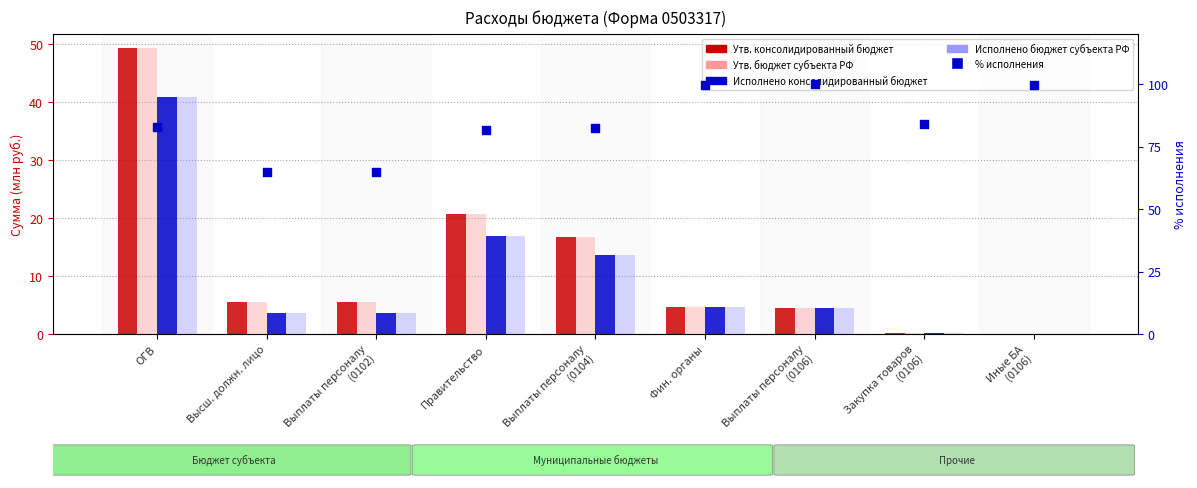

Which series has the widest spread of Y values?

Утв. консолидированный бюджет